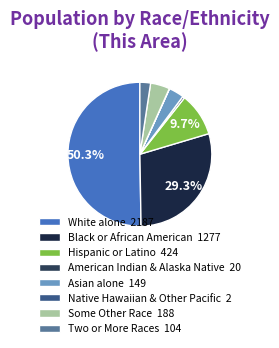

Is there any slice that represents more than half of the pie?

Yes